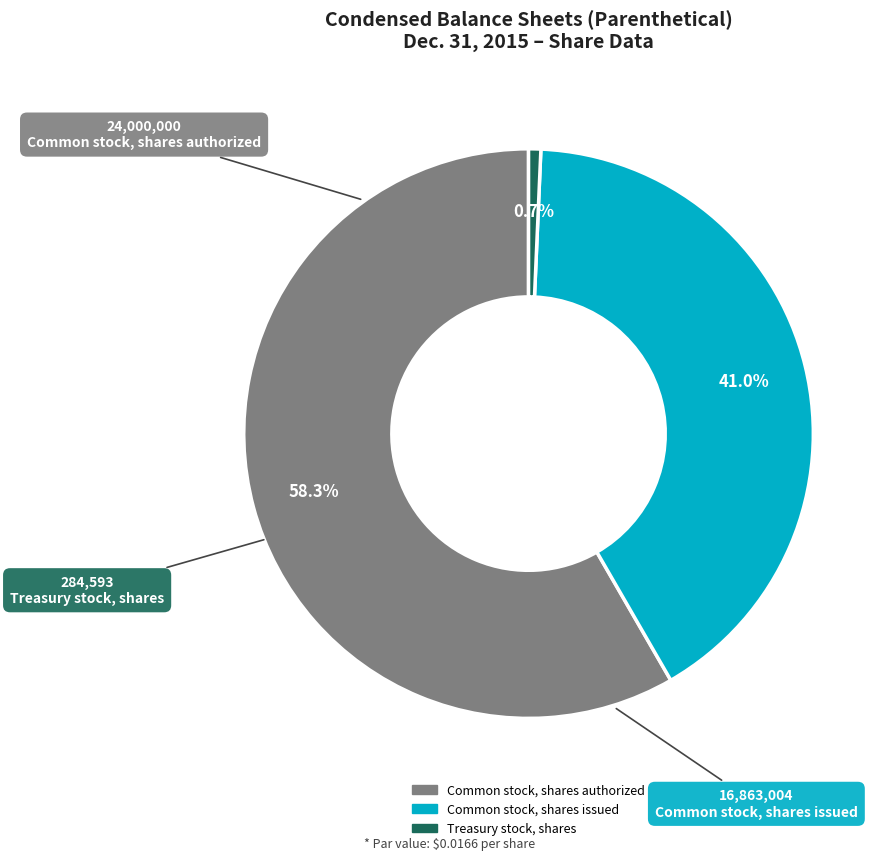

To the nearest percent, what is the difference between the Common stock, shares issued and Treasury stock, shares slice percentages?

40%